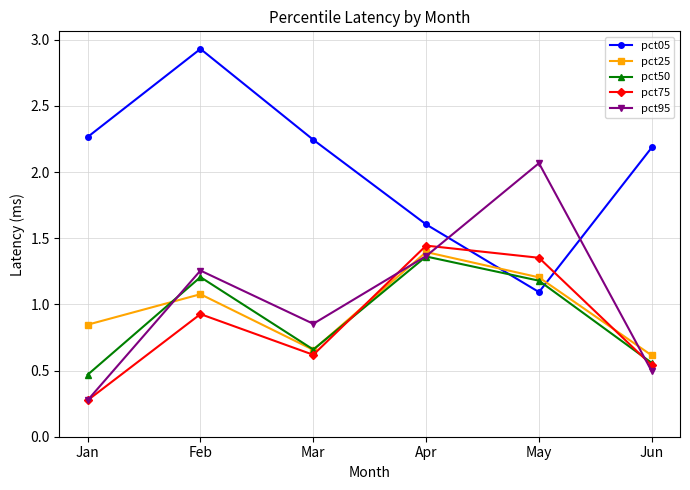

What are all the series names shown in the legend?

pct05, pct25, pct50, pct75, pct95